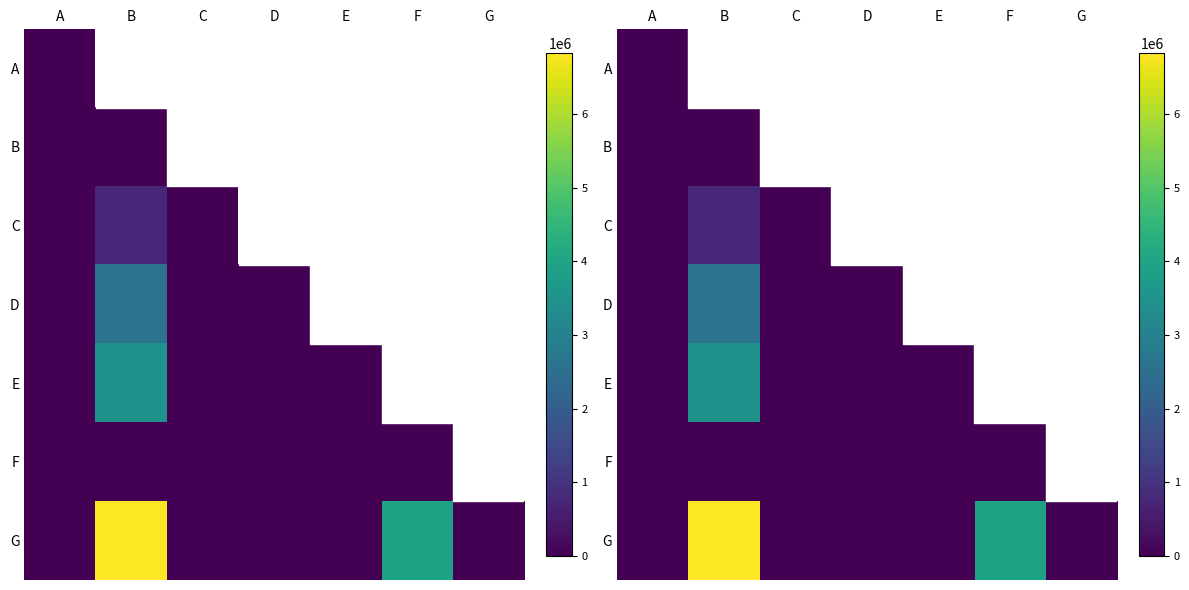

At D, list the series in order from smallest to largest.

A, B, C, D, E, F, G